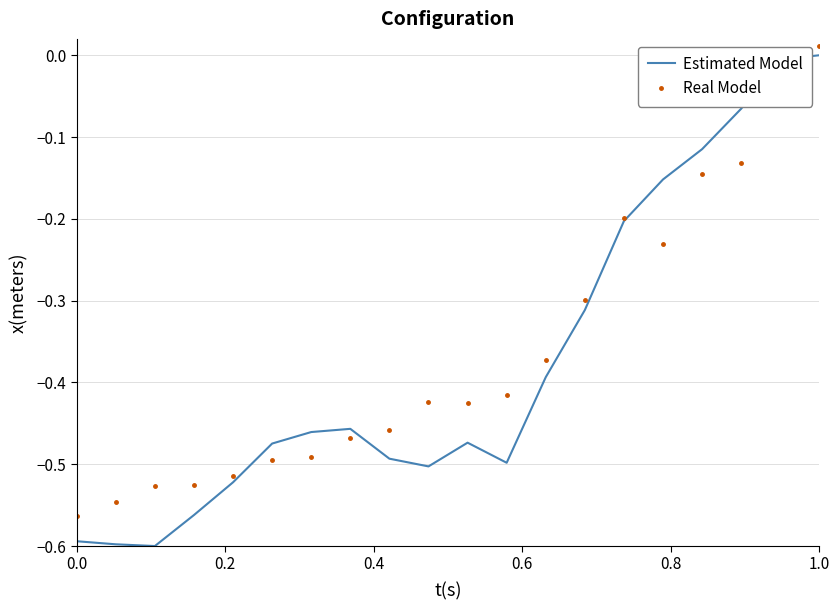

Which series has the widest spread of values?

Estimated Model